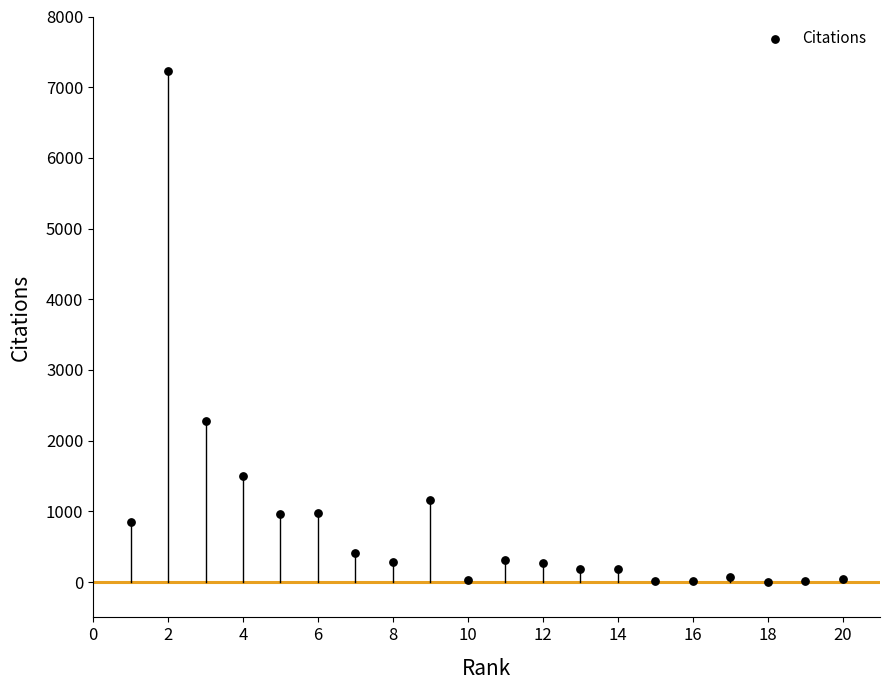

What Y value in the scatter plot is closest to 3619?

2278